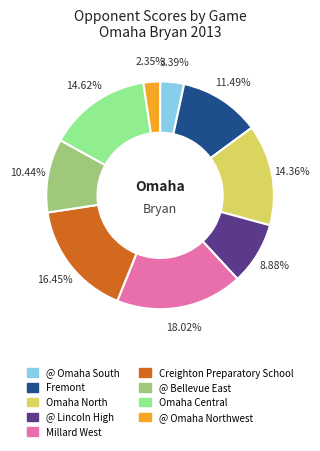

True or false: Omaha Central accounts for 22% of the total.

False